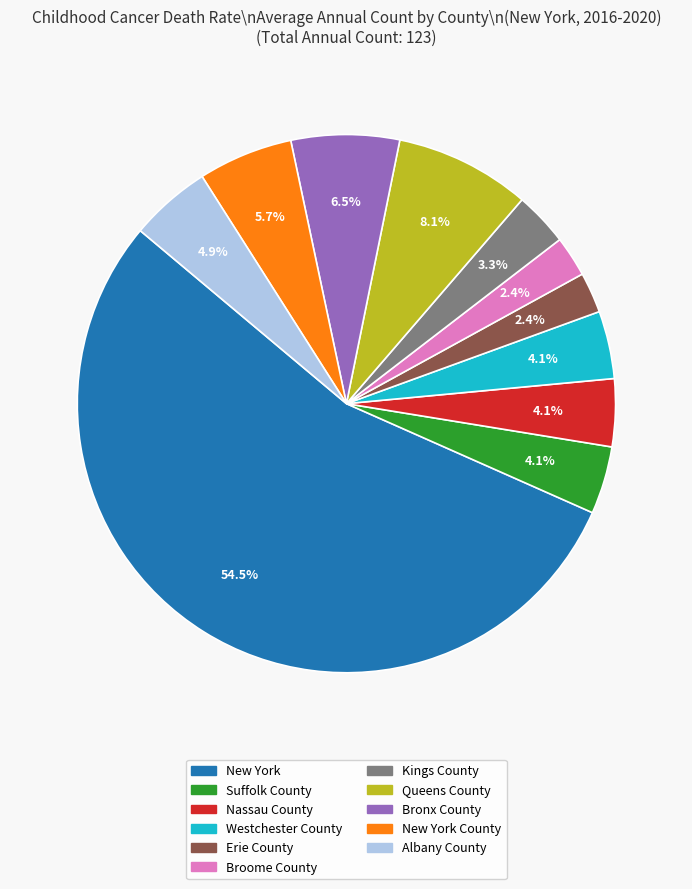

Is there a majority slice in this chart?

Yes